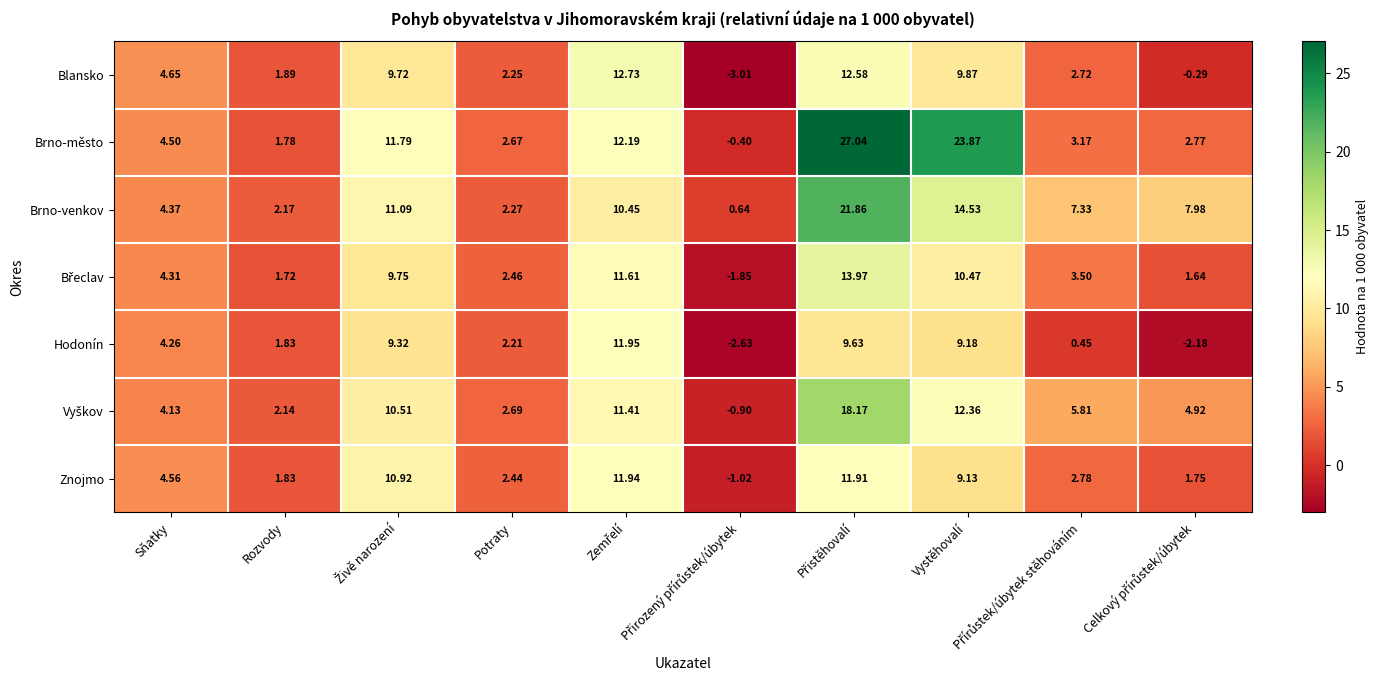

Which series has the widest spread of values?

Brno-město